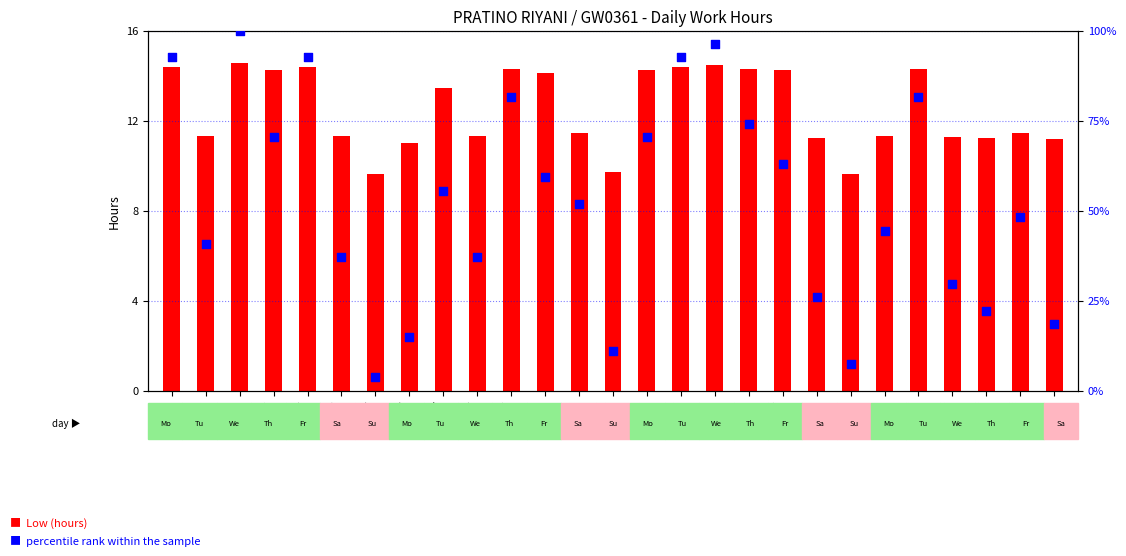

Which series reaches the maximum Y coordinate?

percentile rank within the sample